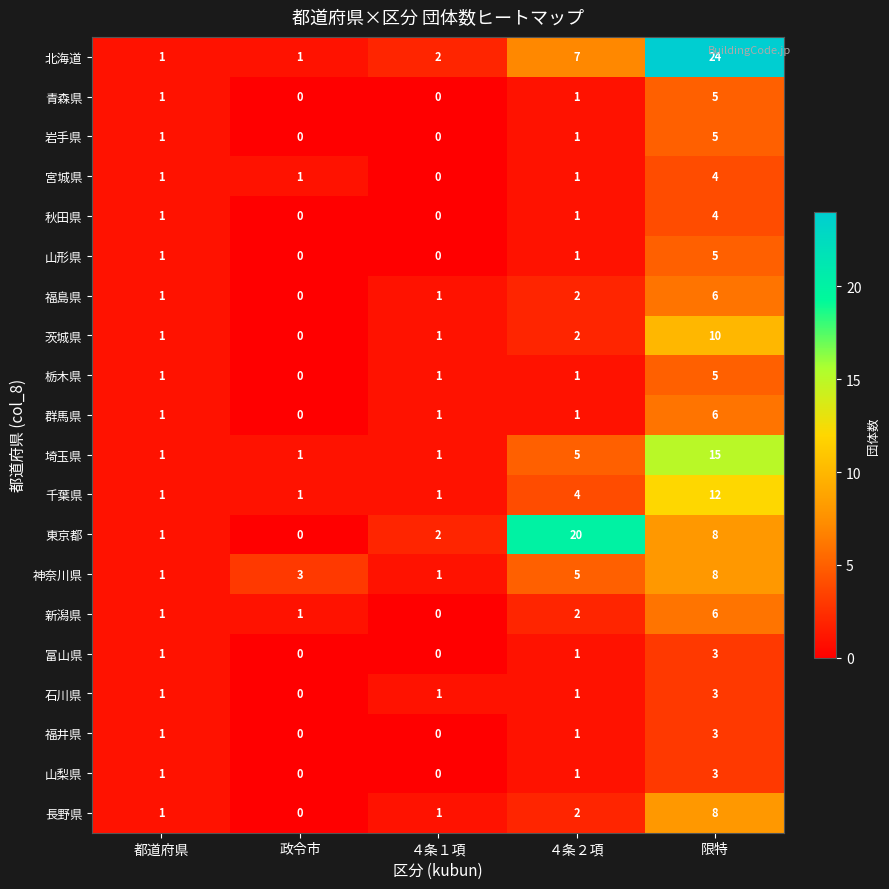

The 新潟県 series shows 1 at 都道府県. True or false?

True